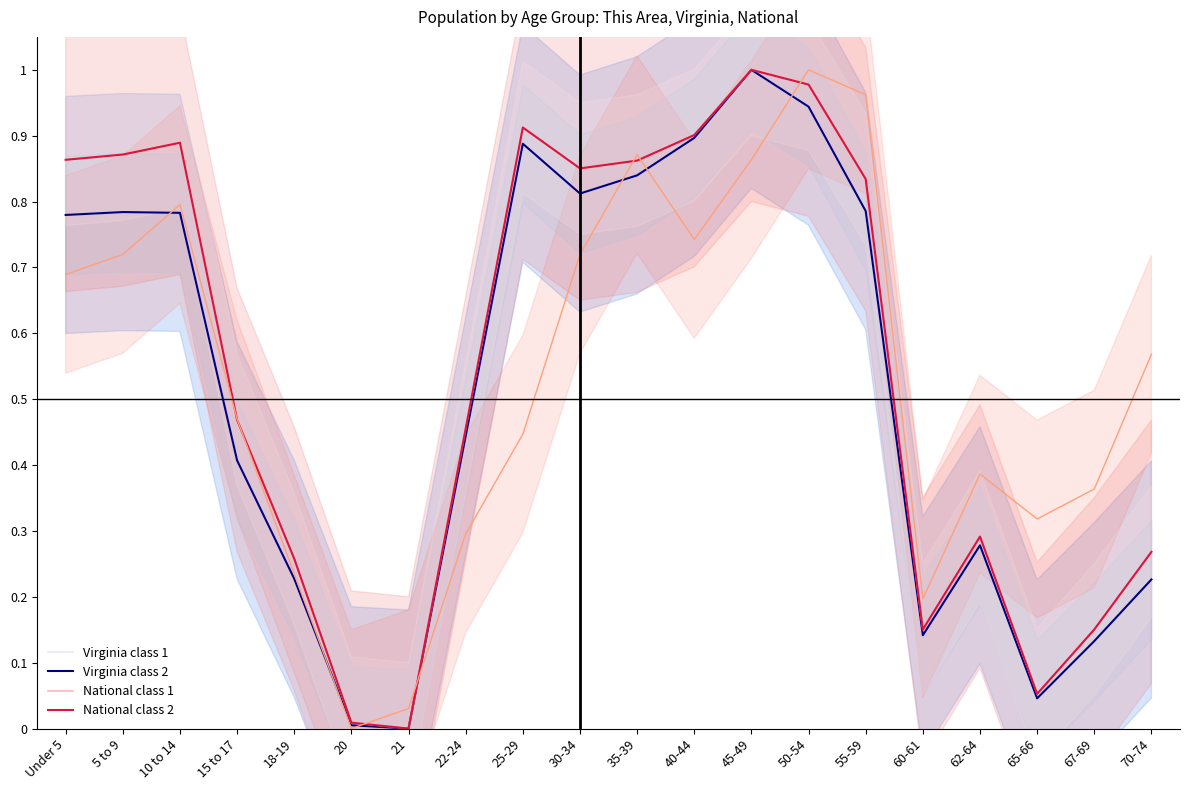

At which label is National class 1 closest to 0?

21